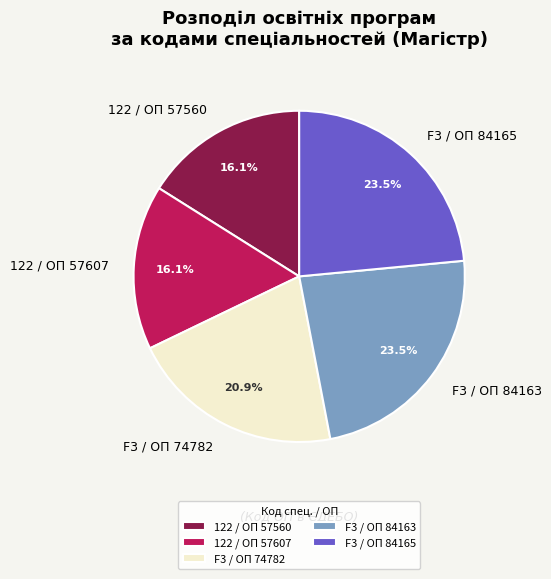

What is the total percentage of F3 / ОП 84165 and F3 / ОП 74782?

44.4%